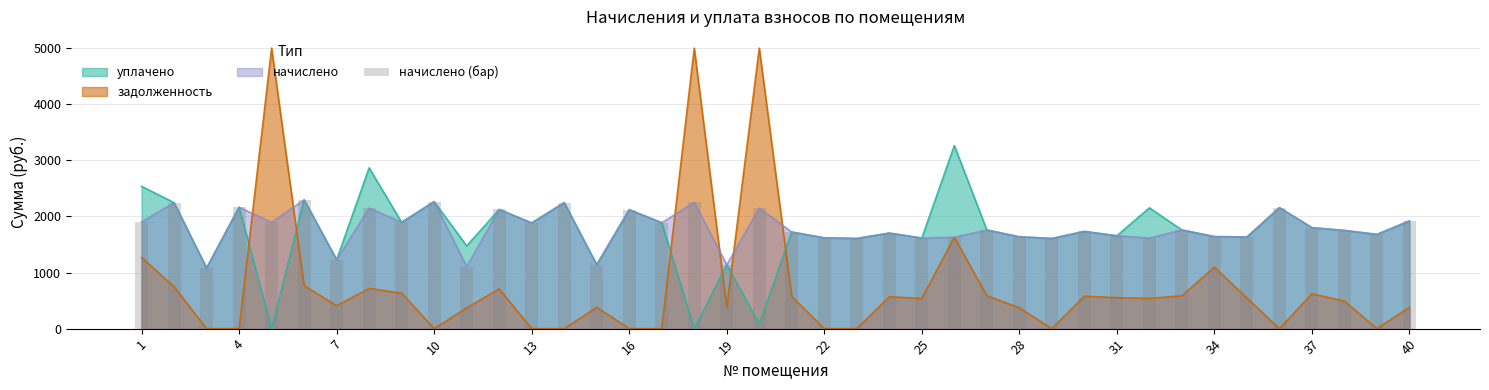

Does the chart contain stacked bars?

No